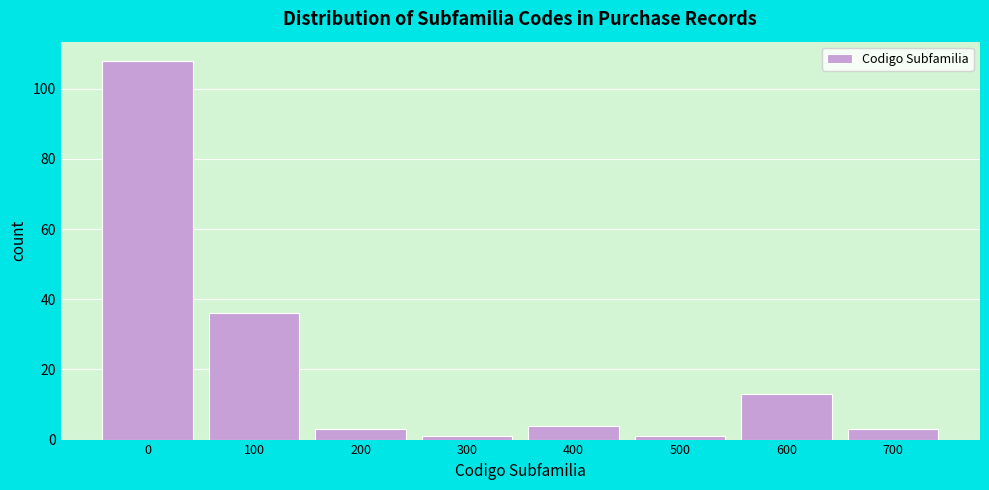

Reading right to left, transcribe all the data shown in this chart.

3	13	1	4	1	3	36	108